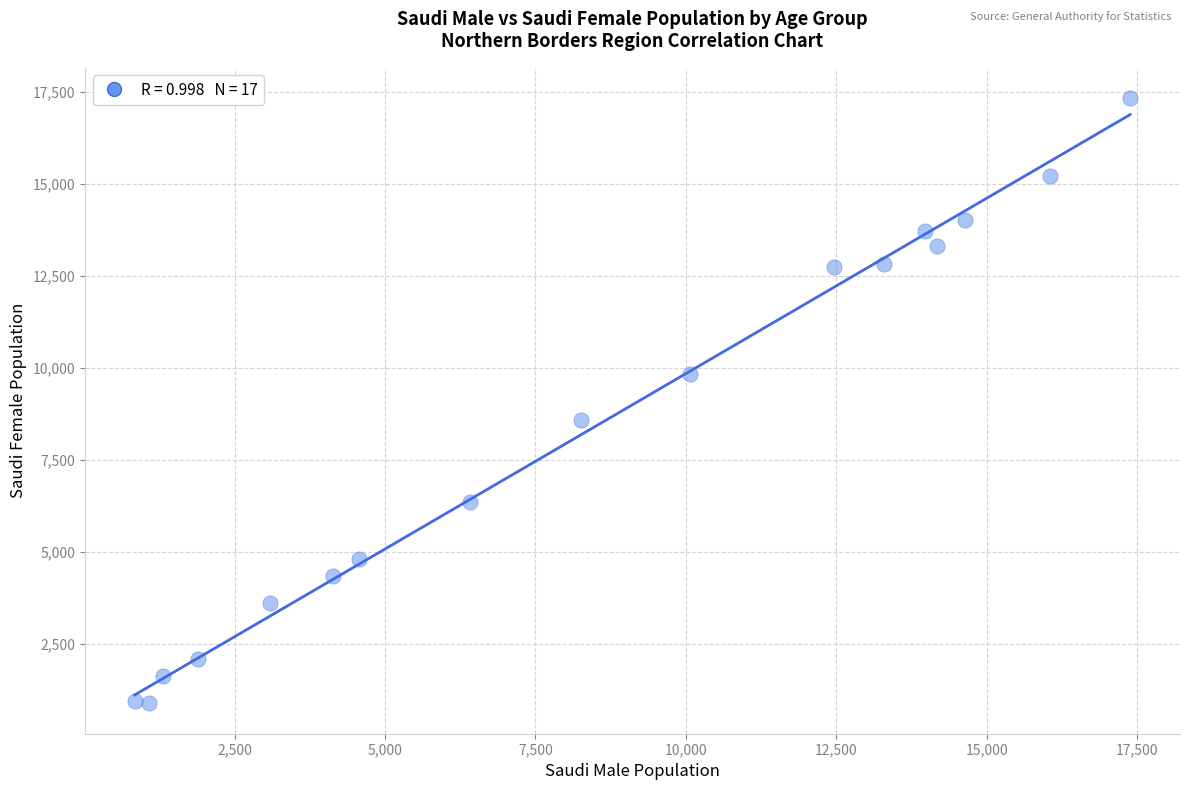

What Y value in the scatter plot is closest to 9097?

8562